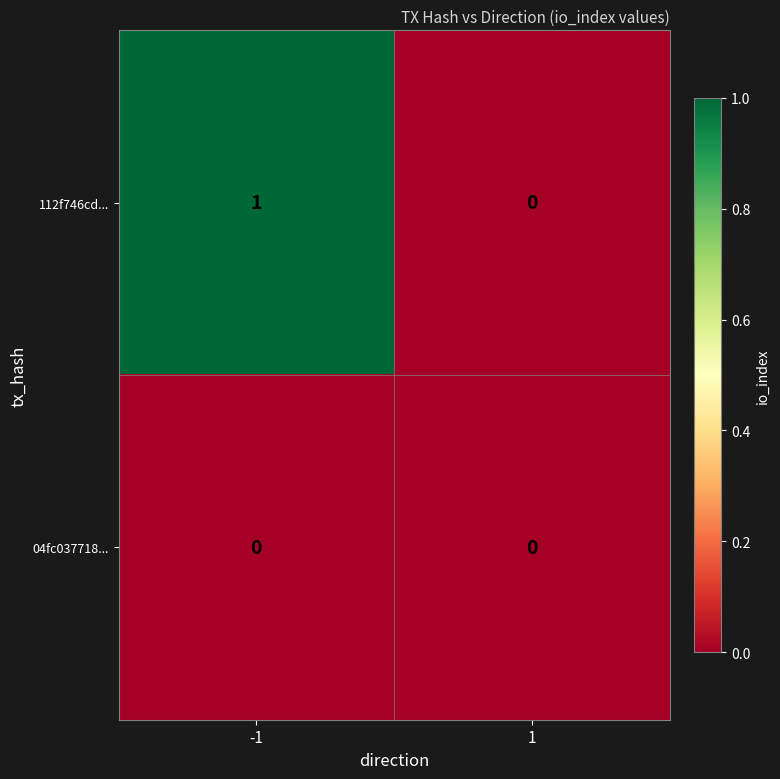

Which series has the largest total across all categories?

112f746cd...